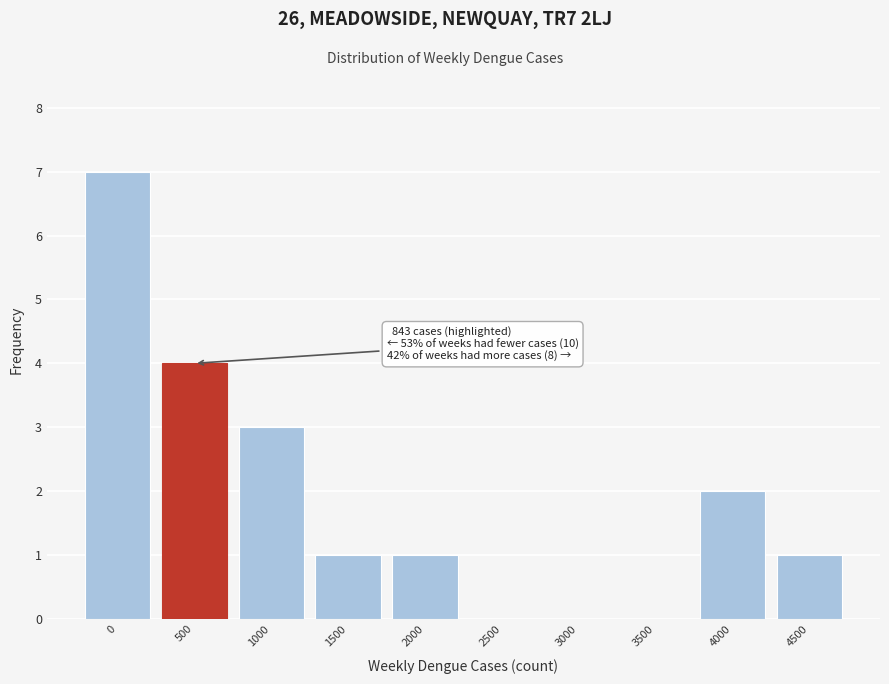

Reading left to right, transcribe all the data shown in this chart.

0=7	500=4	1000=3	1500=1	2000=1	2500=0	3000=0	3500=0	4000=2	4500=1